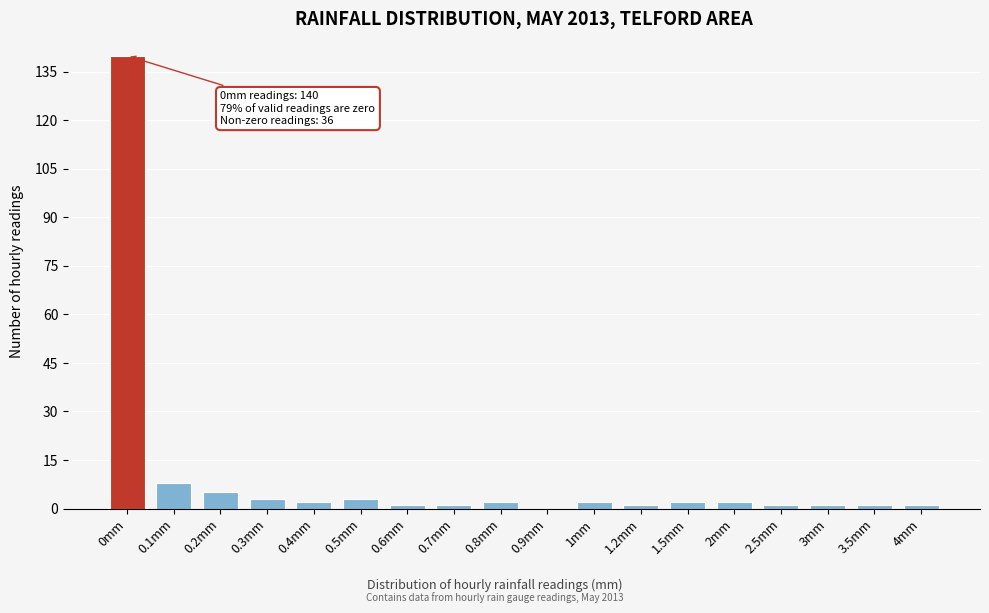

Reading left to right, extract all data points from this chart.

0mm=140	0.1mm=8	0.2mm=5	0.3mm=3	0.4mm=2	0.5mm=3	0.6mm=1	0.7mm=1	0.8mm=2	0.9mm=0	1mm=2	1.2mm=1	1.5mm=2	2mm=2	2.5mm=1	3mm=1	3.5mm=1	4mm=1